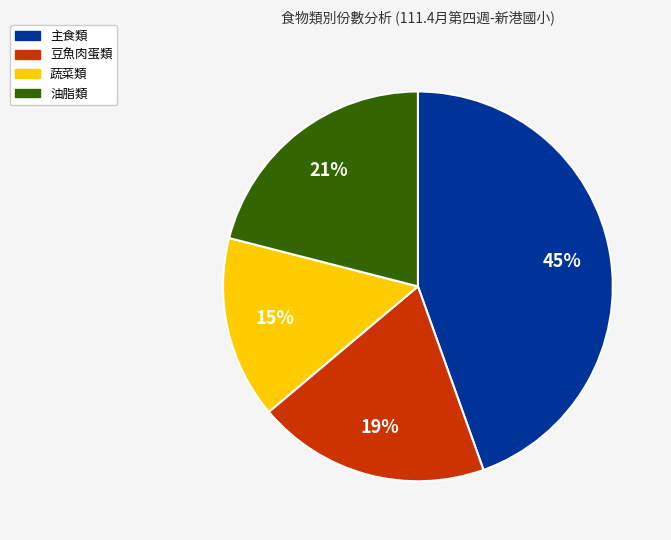

How many segments does this pie chart have?

4